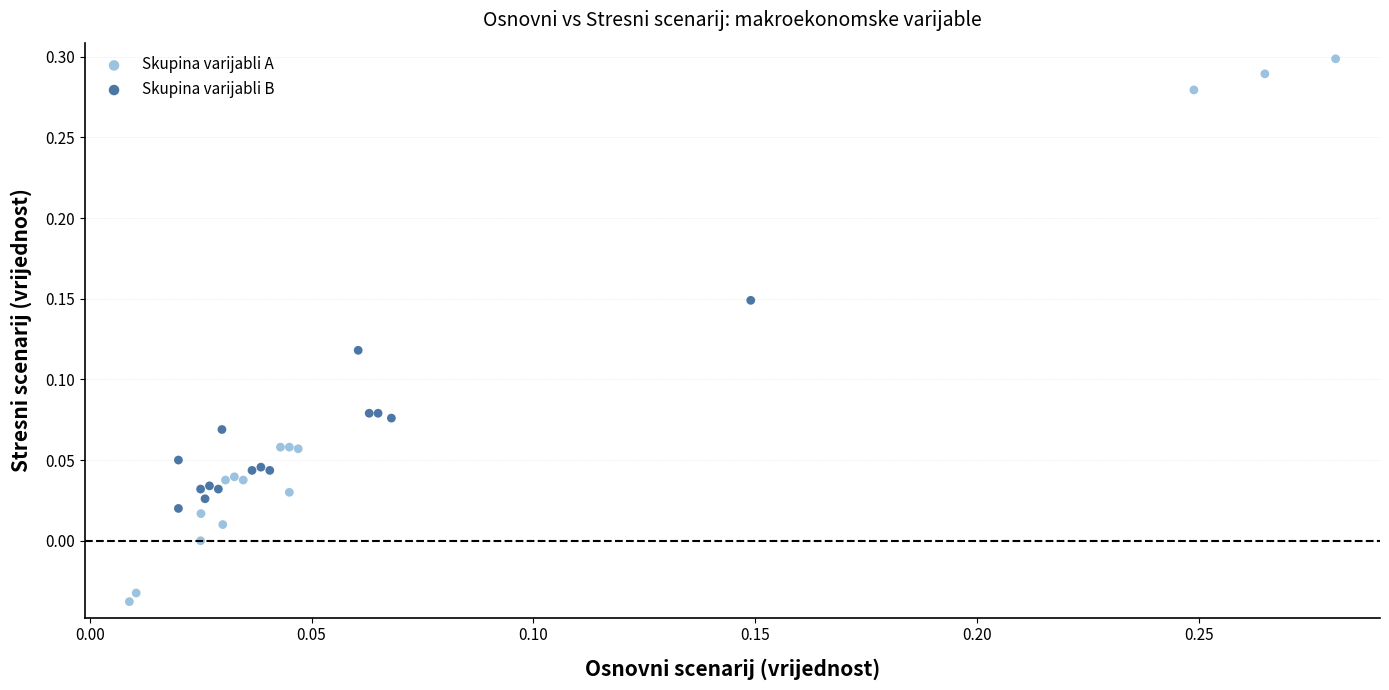

Which series reaches the minimum Y coordinate?

Skupina varijabli A